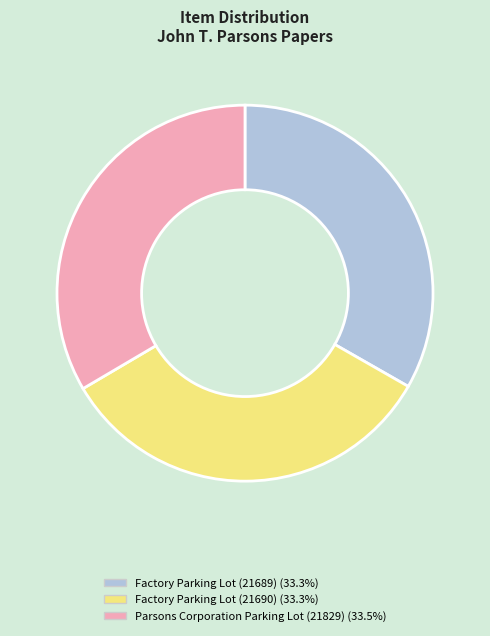

True or false: Parsons Corporation Parking Lot (21829) accounts for 33% of the total.

True